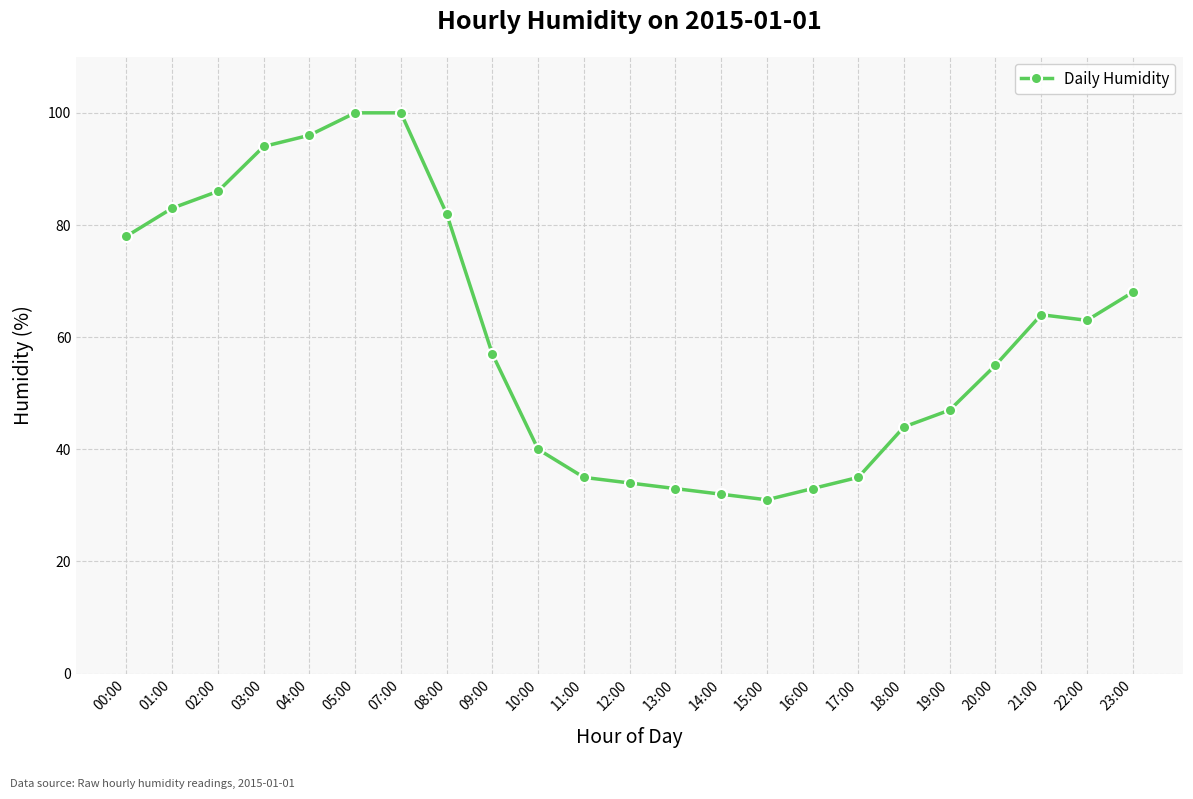

Between 04:00 and 16:00, which is larger?

04:00